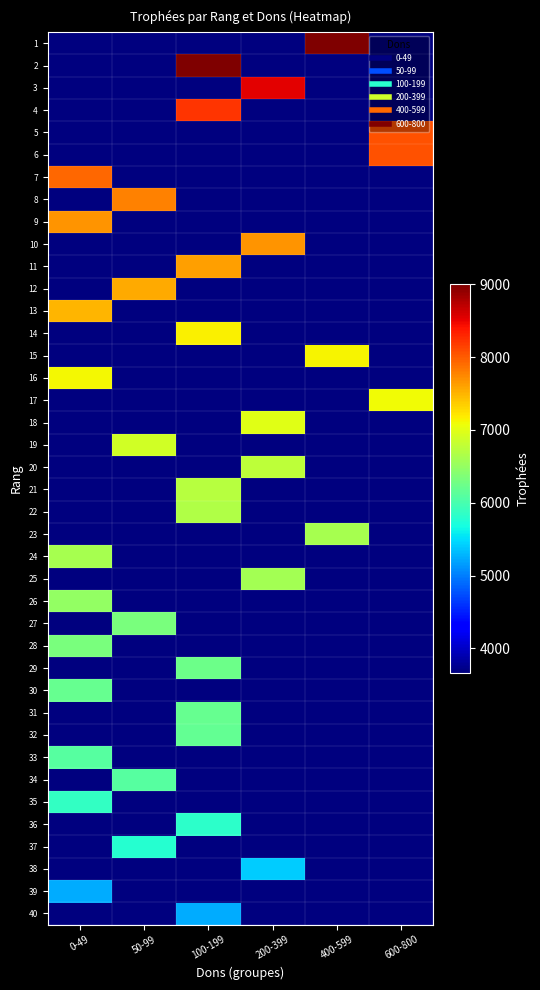

Reading right to left, extract all data points from this chart.

1: 600-800=3669.4	400-599=9000.0	200-399=3669.4	100-199=3669.4	50-99=3669.4	0-49=3669.4
2: 600-800=3669.4	400-599=3669.4	200-399=3669.4	100-199=9000.0	50-99=3669.4	0-49=3669.4
3: 600-800=3669.4	400-599=3669.4	200-399=8530.0	100-199=3669.4	50-99=3669.4	0-49=3669.4
4: 600-800=3669.4	400-599=3669.4	200-399=3669.4	100-199=8209.0	50-99=3669.4	0-49=3669.4
5: 600-800=8059.0	400-599=3669.4	200-399=3669.4	100-199=3669.4	50-99=3669.4	0-49=3669.4
6: 600-800=8043.0	400-599=3669.4	200-399=3669.4	100-199=3669.4	50-99=3669.4	0-49=3669.4
7: 600-800=3669.4	400-599=3669.4	200-399=3669.4	100-199=3669.4	50-99=3669.4	0-49=7933.0
8: 600-800=3669.4	400-599=3669.4	200-399=3669.4	100-199=3669.4	50-99=7774.0	0-49=3669.4
9: 600-800=3669.4	400-599=3669.4	200-399=3669.4	100-199=3669.4	50-99=3669.4	0-49=7686.0
10: 600-800=3669.4	400-599=3669.4	200-399=7672.0	100-199=3669.4	50-99=3669.4	0-49=3669.4
11: 600-800=3669.4	400-599=3669.4	200-399=3669.4	100-199=7614.0	50-99=3669.4	0-49=3669.4
12: 600-800=3669.4	400-599=3669.4	200-399=3669.4	100-199=3669.4	50-99=7562.0	0-49=3669.4
13: 600-800=3669.4	400-599=3669.4	200-399=3669.4	100-199=3669.4	50-99=3669.4	0-49=7500.0
14: 600-800=3669.4	400-599=3669.4	200-399=3669.4	100-199=7148.0	50-99=3669.4	0-49=3669.4
15: 600-800=3669.4	400-599=7132.0	200-399=3669.4	100-199=3669.4	50-99=3669.4	0-49=3669.4
16: 600-800=3669.4	400-599=3669.4	200-399=3669.4	100-199=3669.4	50-99=3669.4	0-49=7118.0
17: 600-800=7098.0	400-599=3669.4	200-399=3669.4	100-199=3669.4	50-99=3669.4	0-49=3669.4
18: 600-800=3669.4	400-599=3669.4	200-399=7000.0	100-199=3669.4	50-99=3669.4	0-49=3669.4
19: 600-800=3669.4	400-599=3669.4	200-399=3669.4	100-199=3669.4	50-99=6892.0	0-49=3669.4
20: 600-800=3669.4	400-599=3669.4	200-399=6768.0	100-199=3669.4	50-99=3669.4	0-49=3669.4
21: 600-800=3669.4	400-599=3669.4	200-399=3669.4	100-199=6715.0	50-99=3669.4	0-49=3669.4
22: 600-800=3669.4	400-599=3669.4	200-399=3669.4	100-199=6683.0	50-99=3669.4	0-49=3669.4
23: 600-800=3669.4	400-599=6622.0	200-399=3669.4	100-199=3669.4	50-99=3669.4	0-49=3669.4
24: 600-800=3669.4	400-599=3669.4	200-399=3669.4	100-199=3669.4	50-99=3669.4	0-49=6612.0
25: 600-800=3669.4	400-599=3669.4	200-399=6587.0	100-199=3669.4	50-99=3669.4	0-49=3669.4
26: 600-800=3669.4	400-599=3669.4	200-399=3669.4	100-199=3669.4	50-99=3669.4	0-49=6500.0
27: 600-800=3669.4	400-599=3669.4	200-399=3669.4	100-199=3669.4	50-99=6333.0	0-49=3669.4
28: 600-800=3669.4	400-599=3669.4	200-399=3669.4	100-199=3669.4	50-99=3669.4	0-49=6314.0
29: 600-800=3669.4	400-599=3669.4	200-399=3669.4	100-199=6244.0	50-99=3669.4	0-49=3669.4
30: 600-800=3669.4	400-599=3669.4	200-399=3669.4	100-199=3669.4	50-99=3669.4	0-49=6207.0
31: 600-800=3669.4	400-599=3669.4	200-399=3669.4	100-199=6193.0	50-99=3669.4	0-49=3669.4
32: 600-800=3669.4	400-599=3669.4	200-399=3669.4	100-199=6175.0	50-99=3669.4	0-49=3669.4
33: 600-800=3669.4	400-599=3669.4	200-399=3669.4	100-199=3669.4	50-99=3669.4	0-49=6092.0
34: 600-800=3669.4	400-599=3669.4	200-399=3669.4	100-199=3669.4	50-99=6086.0	0-49=3669.4
35: 600-800=3669.4	400-599=3669.4	200-399=3669.4	100-199=3669.4	50-99=3669.4	0-49=5867.0
36: 600-800=3669.4	400-599=3669.4	200-399=3669.4	100-199=5832.0	50-99=3669.4	0-49=3669.4
37: 600-800=3669.4	400-599=3669.4	200-399=3669.4	100-199=3669.4	50-99=5785.0	0-49=3669.4
38: 600-800=3669.4	400-599=3669.4	200-399=5411.0	100-199=3669.4	50-99=3669.4	0-49=3669.4
39: 600-800=3669.4	400-599=3669.4	200-399=3669.4	100-199=3669.4	50-99=3669.4	0-49=5243.0
40: 600-800=3669.4	400-599=3669.4	200-399=3669.4	100-199=5242.0	50-99=3669.4	0-49=3669.4